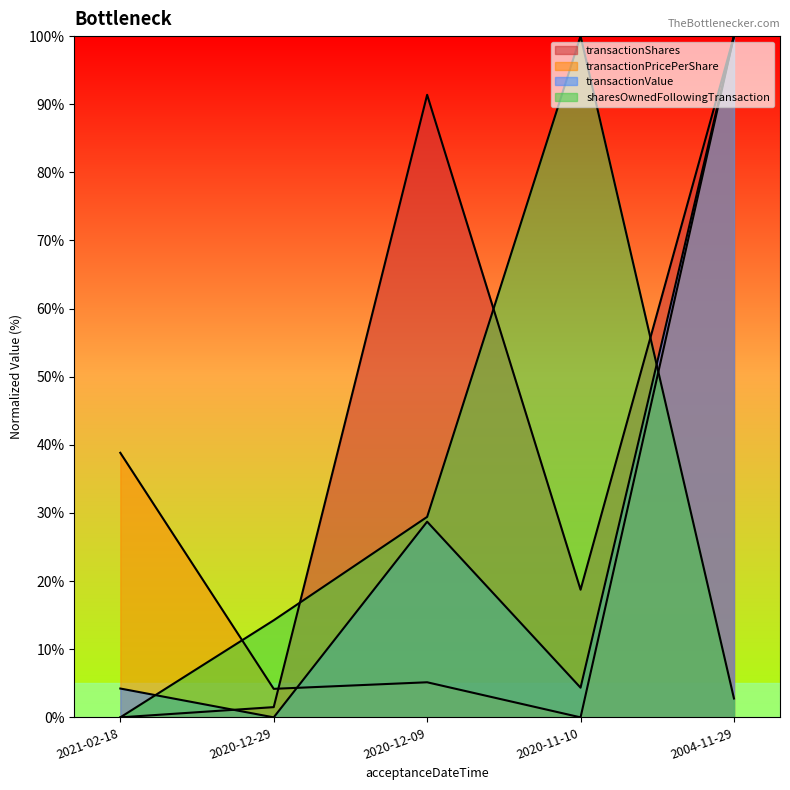

What is the sum of the sharesOwnedFollowingTransaction values at 2020-12-09 and 2020-12-29?

43.7